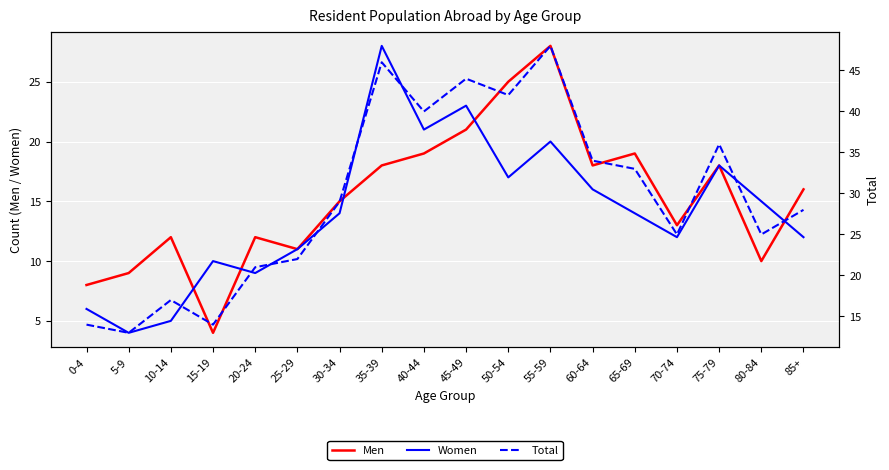

In Total, how many points are higher than both neighbors (excluding endpoints)?

5